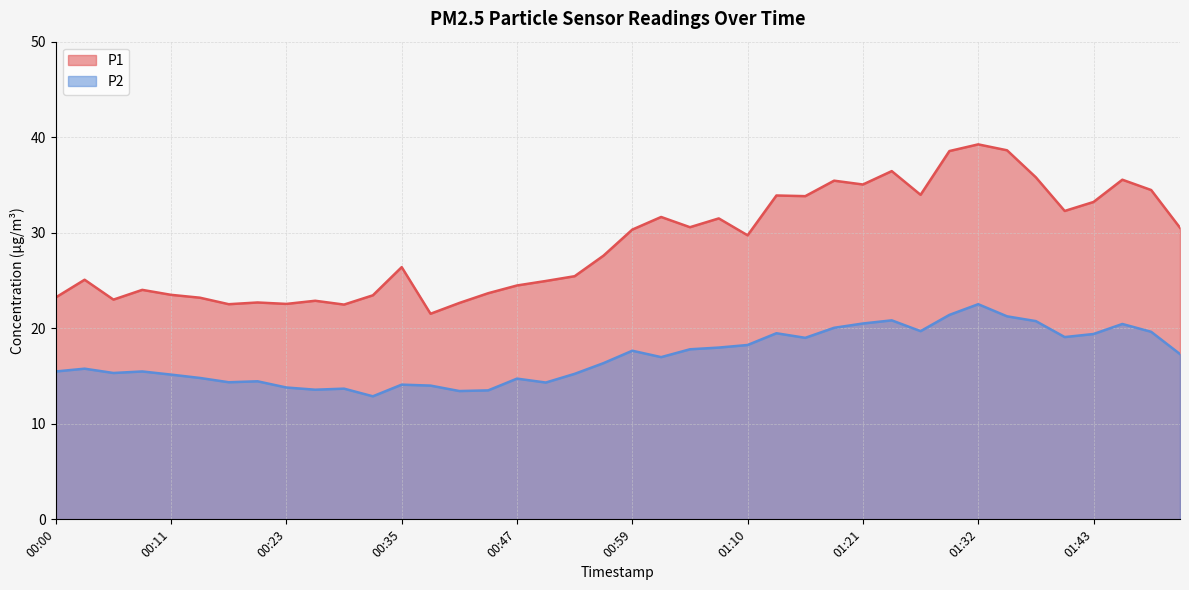

What is the smallest value displayed?

12.9